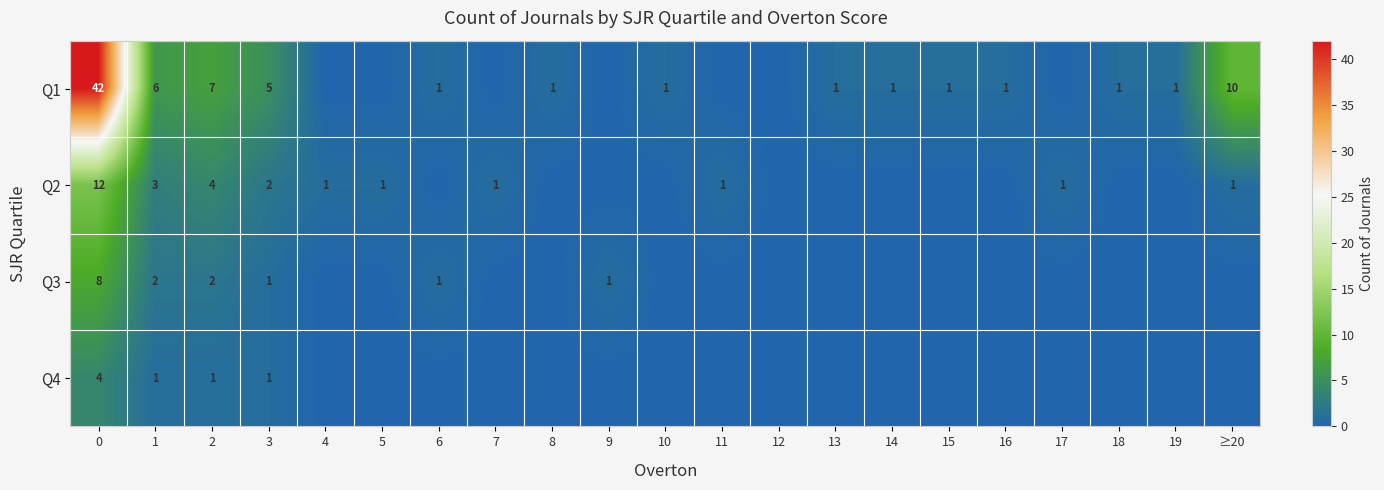

Which has a higher value, 18 or 11?

18